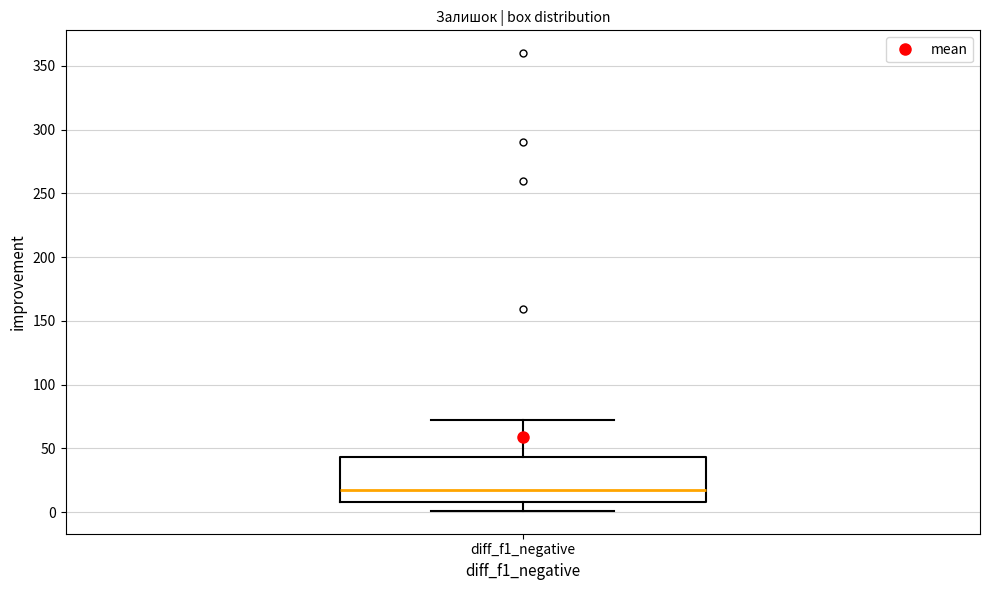

Where is the lower edge of the box for diff_f1_negative on the y-axis? The values are not printed on the chart, so give them approximately, as read against the axis.

10